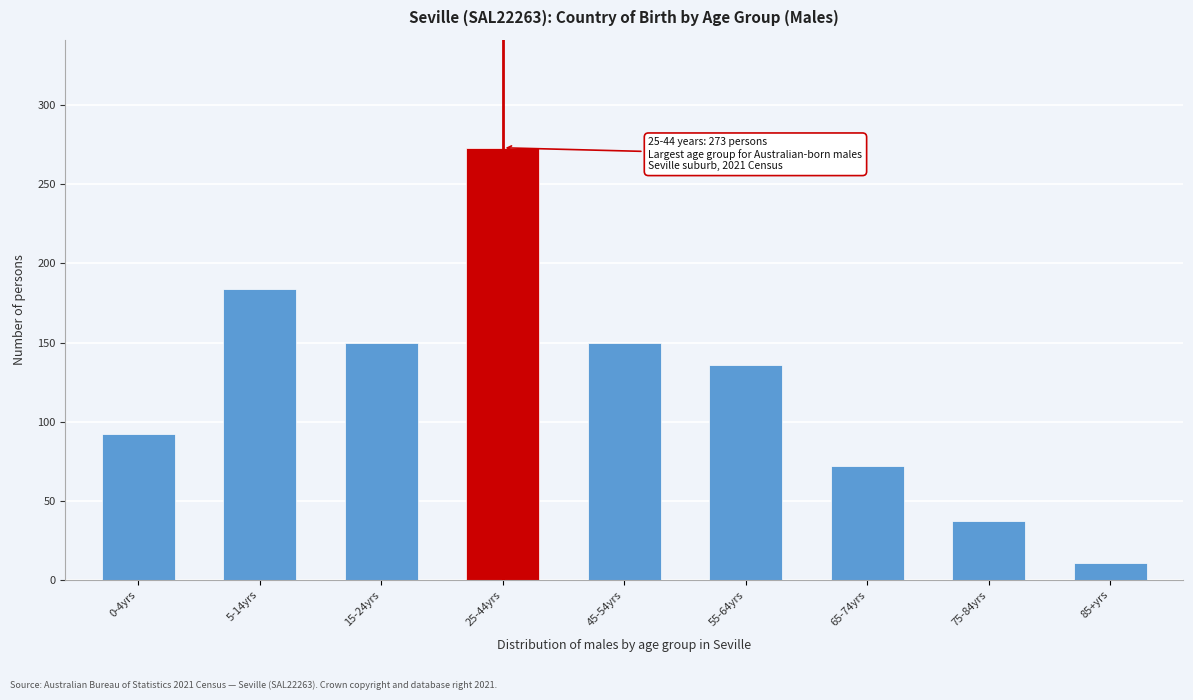

Reading left to right, list all the values displayed in this chart.

0-4yrs=92	5-14yrs=184	15-24yrs=150	25-44yrs=273	45-54yrs=150	55-64yrs=136	65-74yrs=72	75-84yrs=37	85+yrs=11